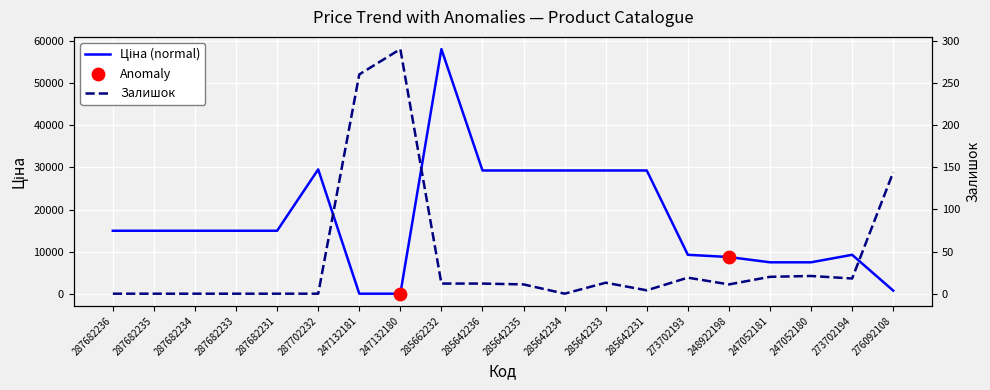

Which series contains the highest Y value?

Ціна